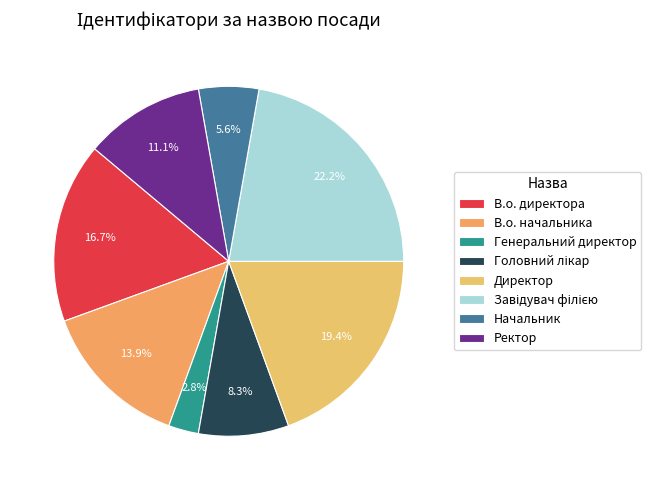

To the nearest percent, what percentage of the pie is Завідувач філією?

22%